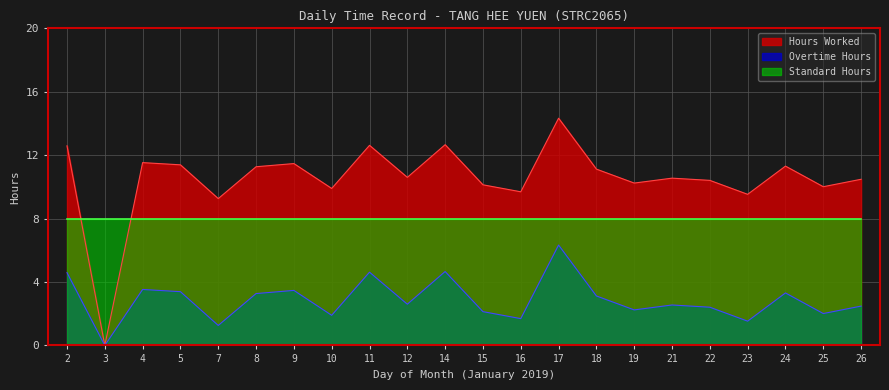

Where does the Hours Worked series first go above 10?

2